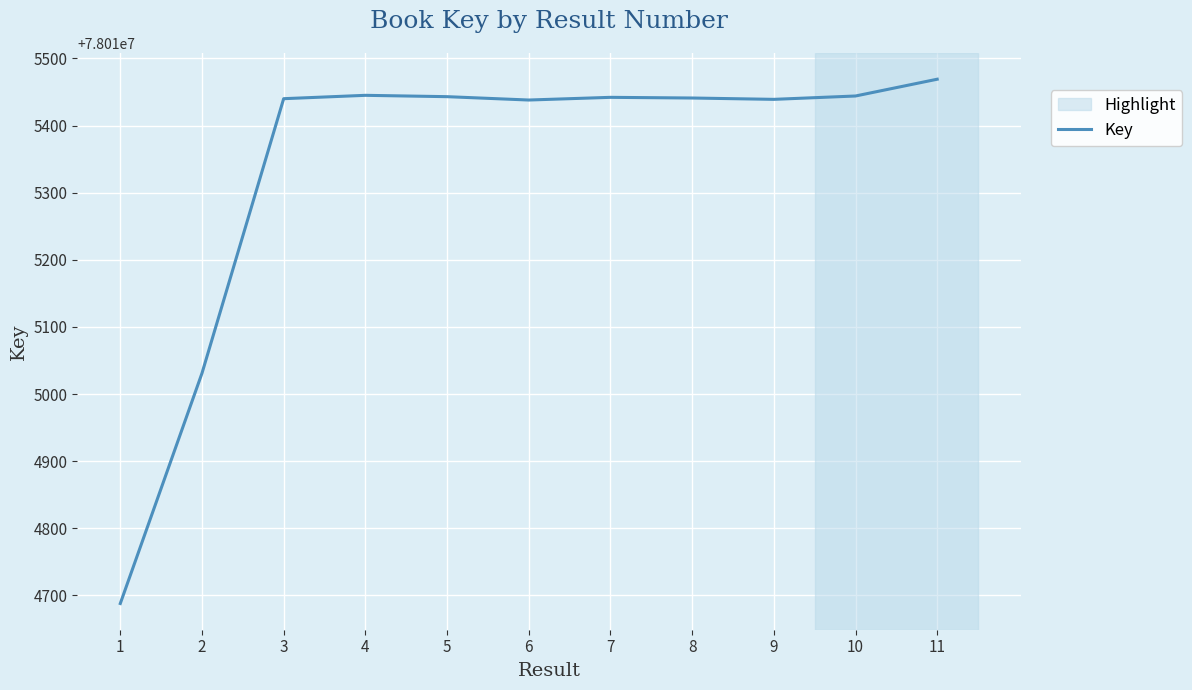

What is the change in value from 2 to 7?

+411